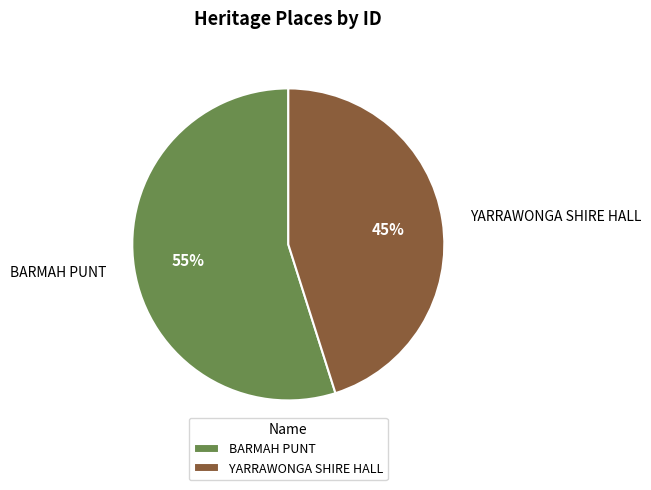

To the nearest percent, what percentage of the pie is BARMAH PUNT?

55%